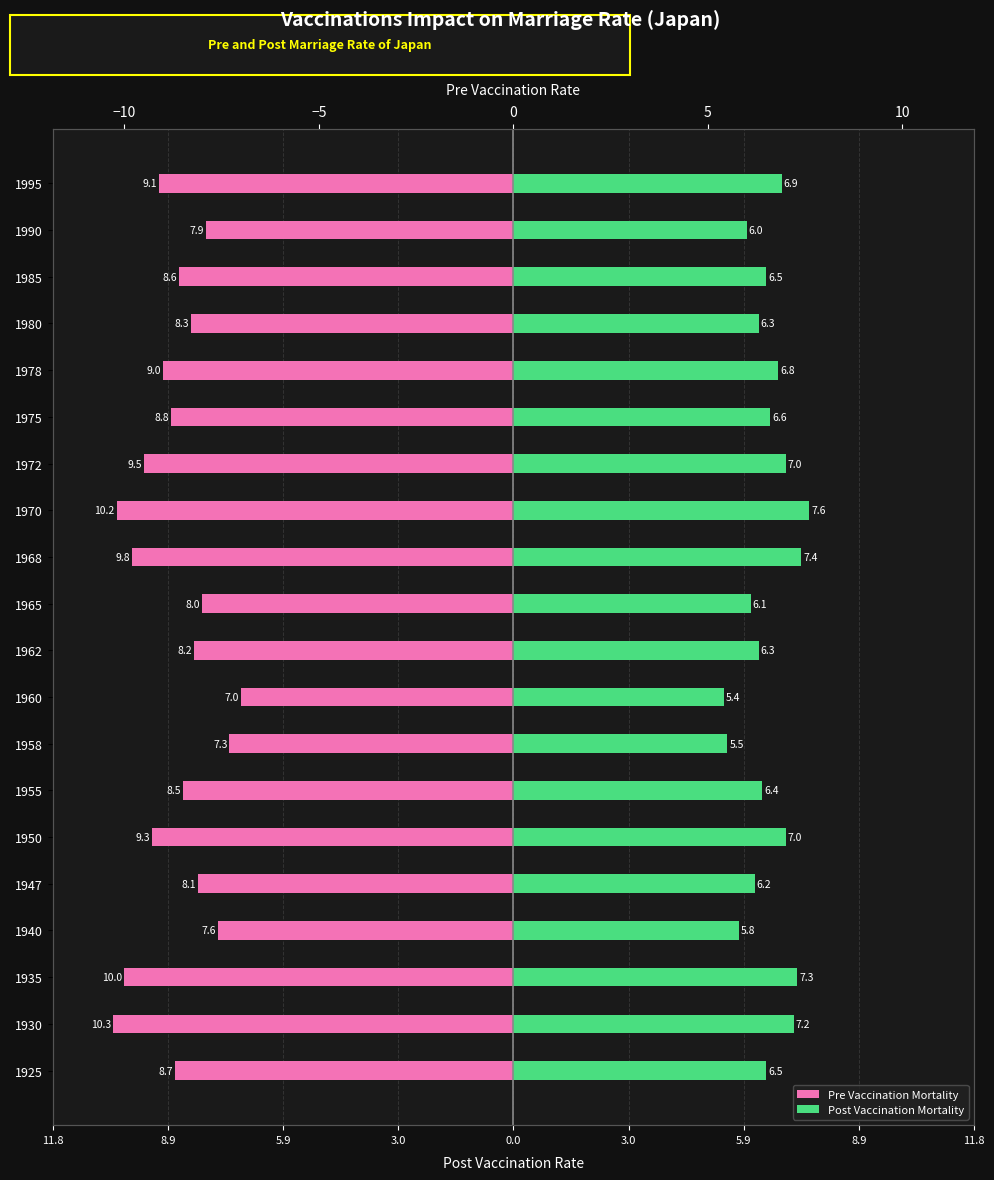

Reading left to right, list all the values displayed in this chart.

Pre Vaccination Mortality: -8.7	-10.3	-10.0	-7.6	-8.1	-9.3	-8.5	-7.3	-7.0	-8.2	-8.0	-9.8	-10.2	-9.5	-8.8	-9.0	-8.3	-8.6	-7.9	-9.1
Post Vaccination Mortality: 6.5	7.2	7.3	5.8	6.2	7.0	6.4	5.5	5.4	6.3	6.1	7.4	7.6	7.0	6.6	6.8	6.3	6.5	6.0	6.9